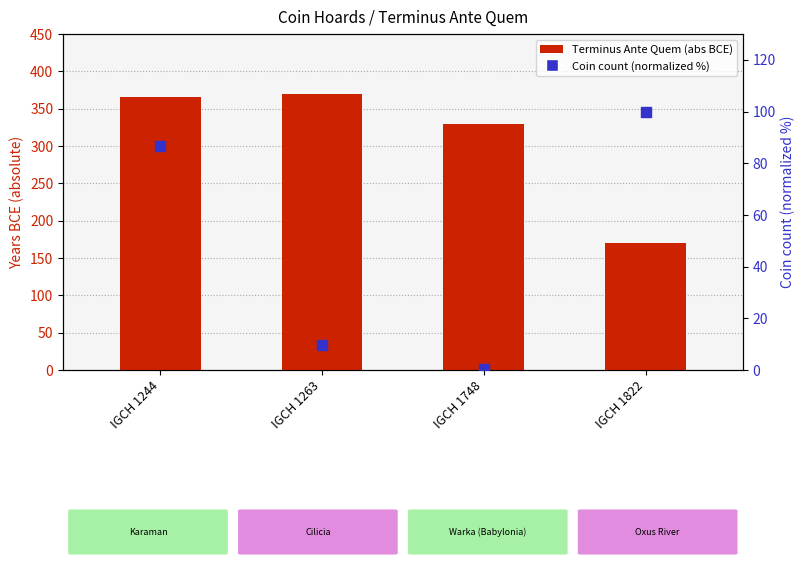

At how many categories does at least one series exceed 330?

2